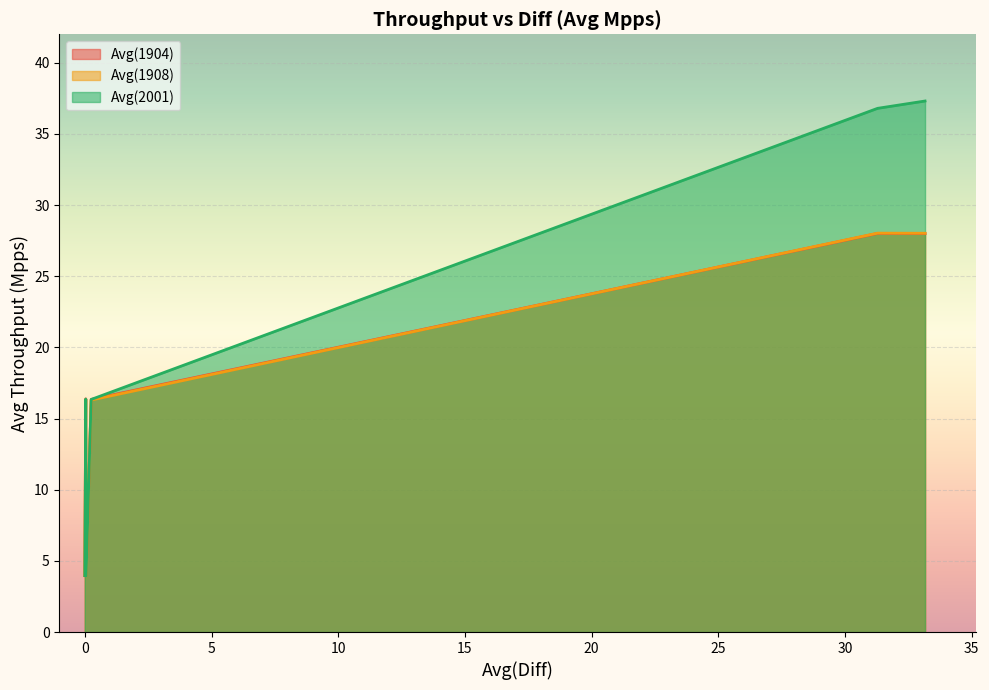

Reading left to right, what are all the values shown in this chart?

Avg(1904): 64b-2t2c-ethip4-ip4base-l3fwd=28.0	64b-2t2c-eth-l2xcbase-testpmd=28.0	imix-2t2c-eth-l2xcbase-testpmd=16.3	1518b-2t2c-eth-l2xcbase-testpmd=3.9	imix-2t2c-ethip4-ip4base-l3fwd=16.4	1518b-2t2c-ethip4-ip4base-l3fwd=4.0
Avg(1908): 64b-2t2c-ethip4-ip4base-l3fwd=28.0	64b-2t2c-eth-l2xcbase-testpmd=28.0	imix-2t2c-eth-l2xcbase-testpmd=16.3	1518b-2t2c-eth-l2xcbase-testpmd=3.9	imix-2t2c-ethip4-ip4base-l3fwd=16.4	1518b-2t2c-ethip4-ip4base-l3fwd=4.0
Avg(2001): 64b-2t2c-ethip4-ip4base-l3fwd=37.3	64b-2t2c-eth-l2xcbase-testpmd=36.8	imix-2t2c-eth-l2xcbase-testpmd=16.3	1518b-2t2c-eth-l2xcbase-testpmd=4.0	imix-2t2c-ethip4-ip4base-l3fwd=16.4	1518b-2t2c-ethip4-ip4base-l3fwd=4.0